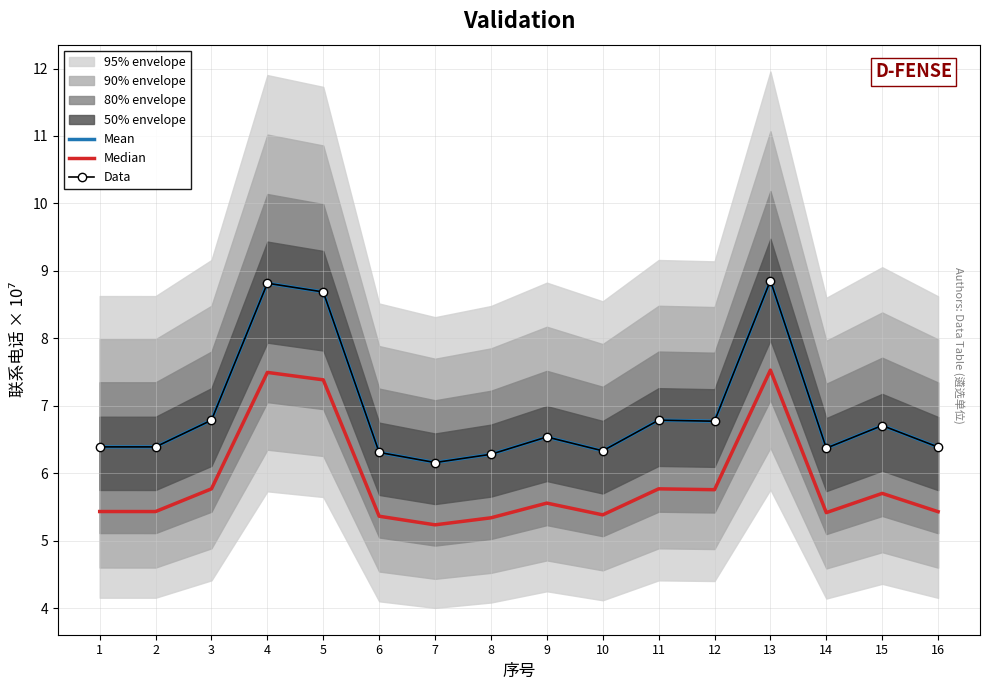

At how many categories does at least one series exceed 8?

3